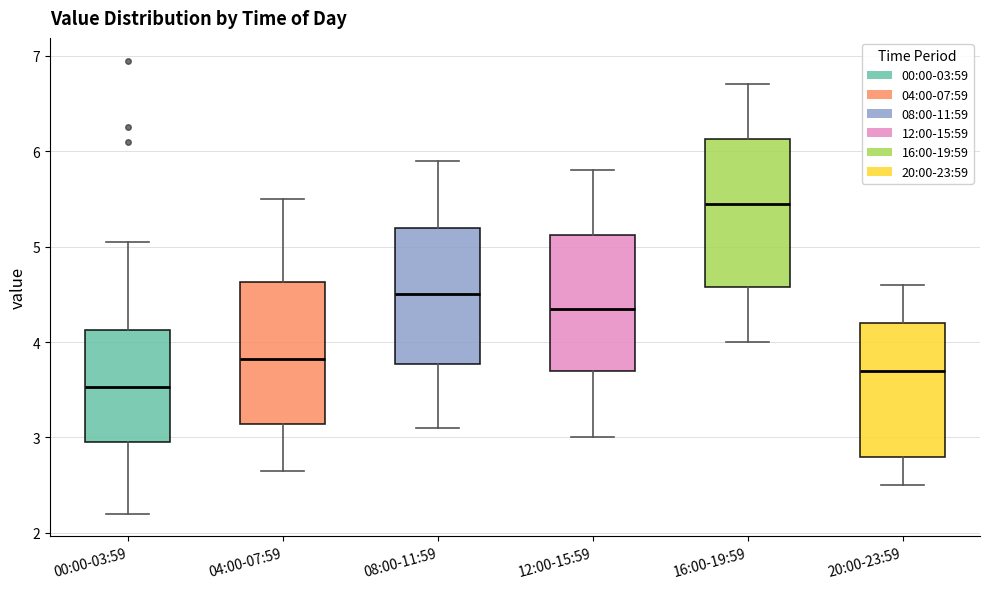

Reading left to right, read every box against the y-axis: the position of its median line, the range the box covers, and the ends of its whiskers. The values are not printed on the chart, so give them approximately, as read against the axis.

00:00-03:59: median 3.5, box 3.0 to 4.1, whiskers 2.2 to 5.1
04:00-07:59: median 3.8, box 3.1 to 4.6, whiskers 2.7 to 5.5
08:00-11:59: median 4.5, box 3.8 to 5.2, whiskers 3.1 to 5.9
12:00-15:59: median 4.4, box 3.7 to 5.1, whiskers 3.0 to 5.8
16:00-19:59: median 5.5, box 4.6 to 6.1, whiskers 4.0 to 6.7
20:00-23:59: median 3.7, box 2.8 to 4.2, whiskers 2.5 to 4.6